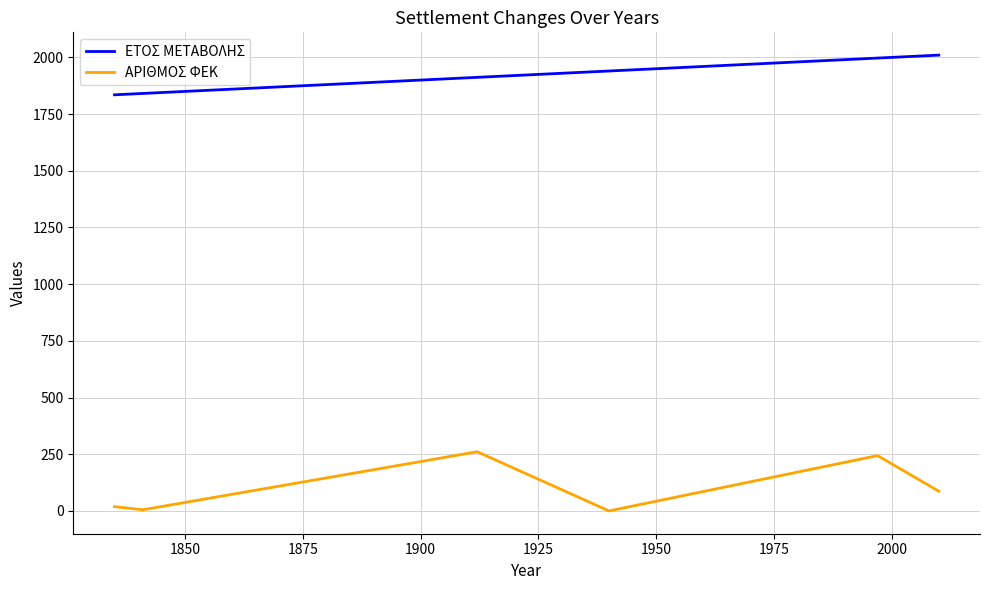

Reading left to right, extract all data points from this chart.

ΕΤΟΣ ΜΕΤΑΒΟΛΗΣ: 1835	1841	1912	1940	1940	1997	2010
ΑΡΙΘΜΟΣ ΦΕΚ: 19	5	261	0	0	244	87